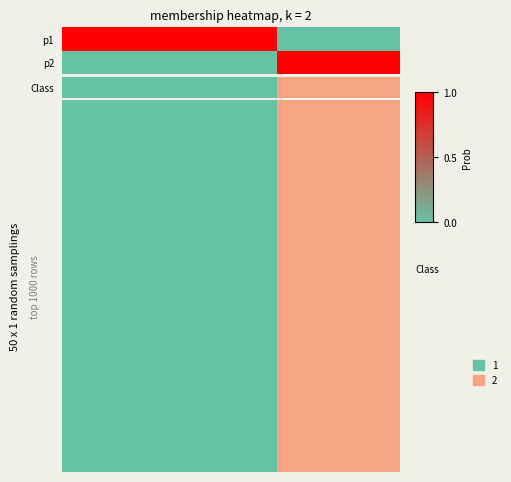

True or false: the data shows 1 at 6.

False